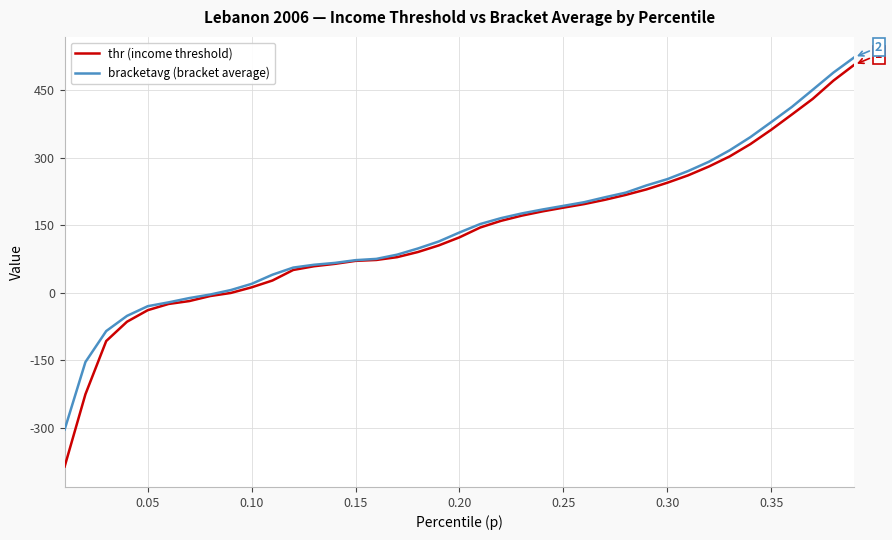

What is the greatest value displayed?

523.0